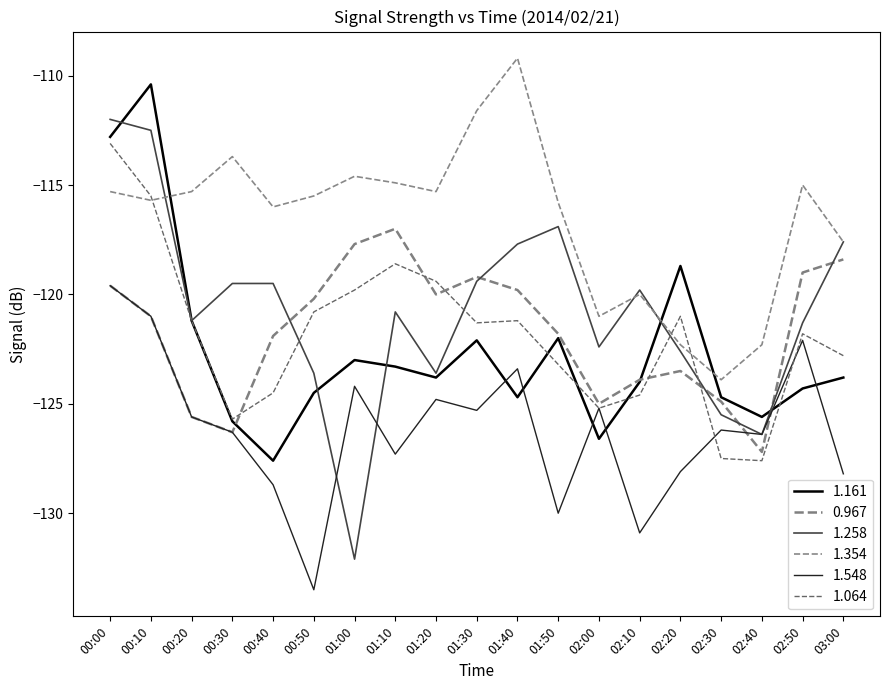

Which series has the largest total across all categories?

1.354